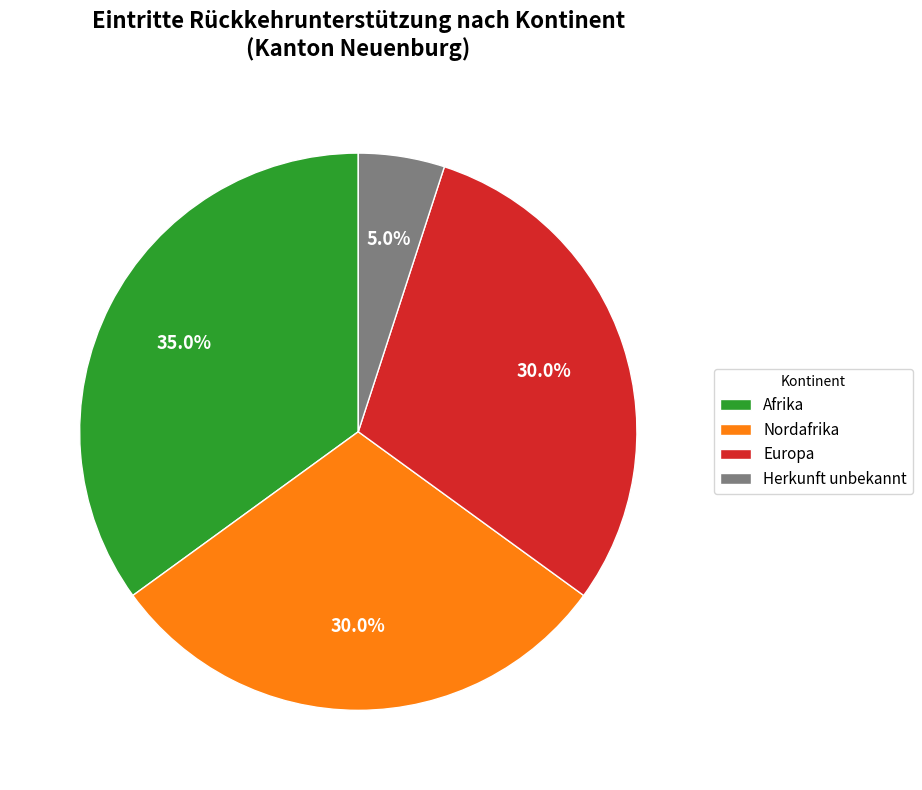

How many segments does this pie chart have?

4